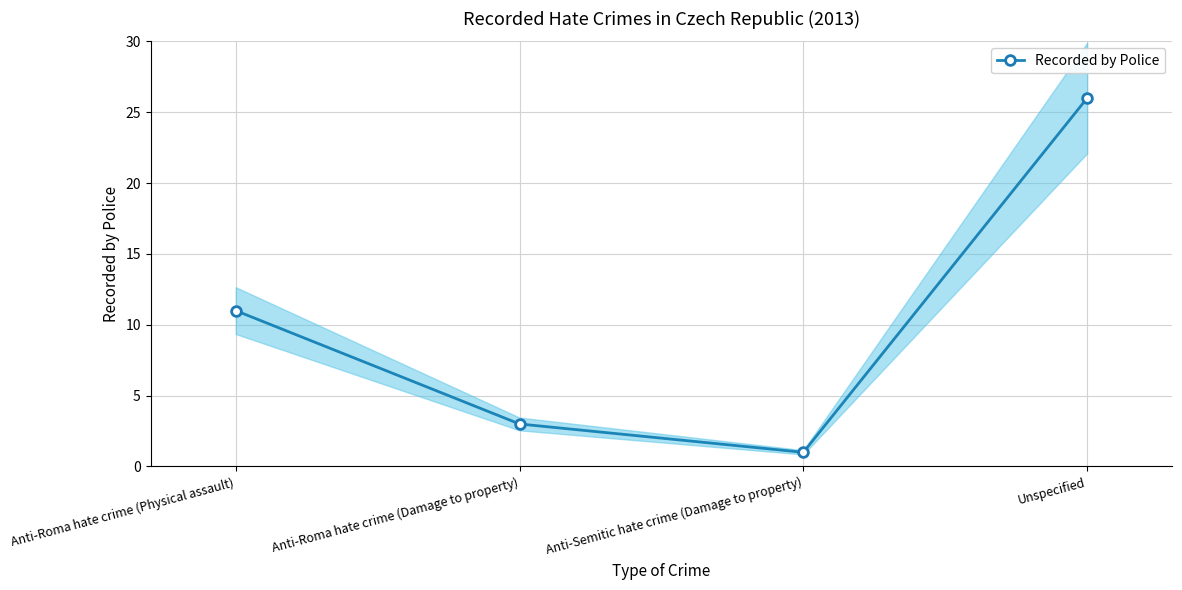

What is the sum of all values?

41